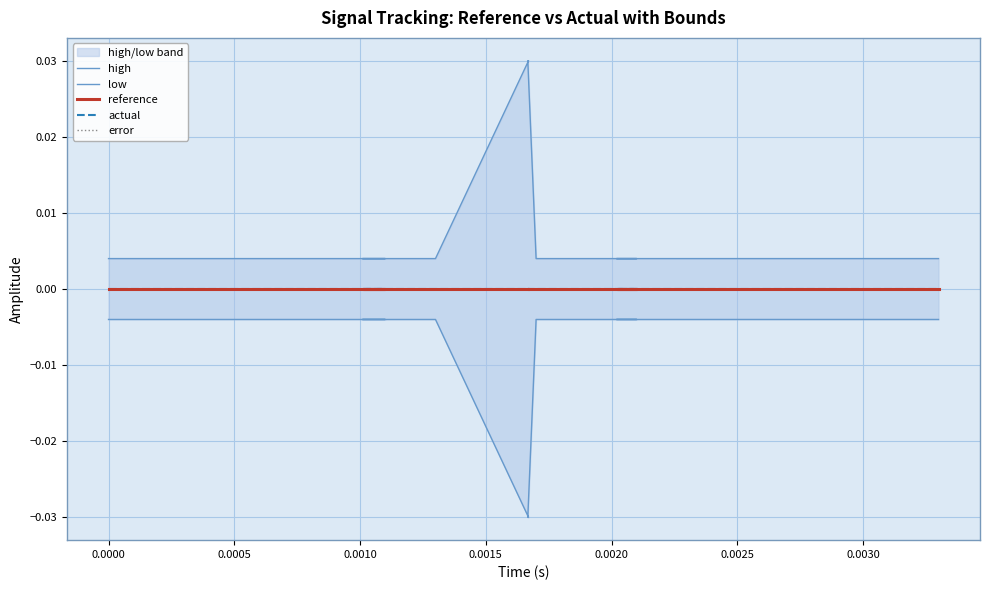

Which series has the largest total across all categories?

high